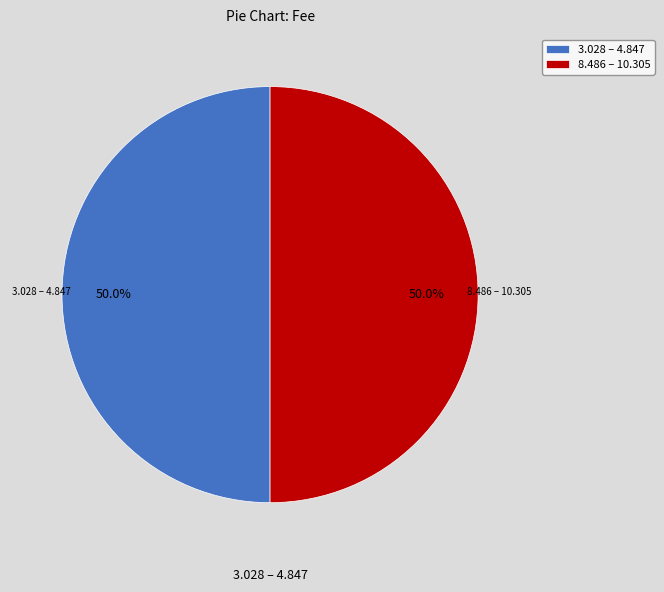

What percentage do 3.028 – 4.847 and 8.486 – 10.305 together represent?

100.0%